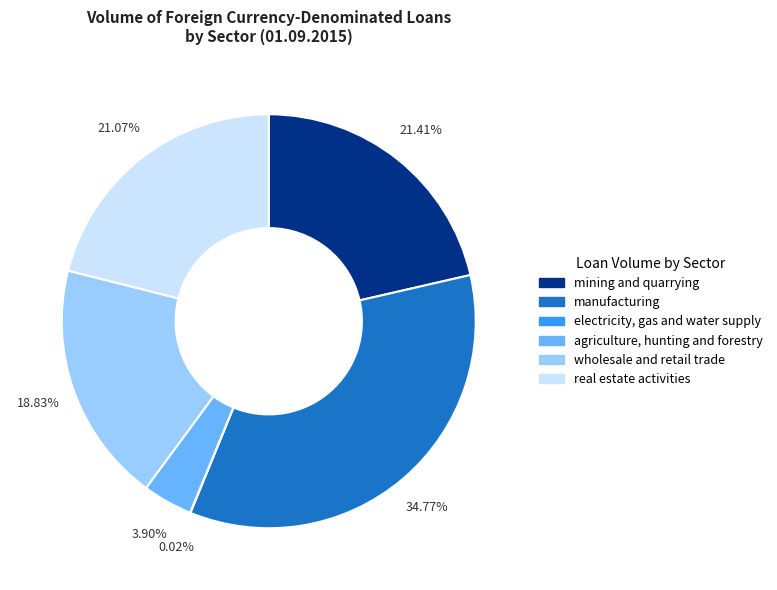

The agriculture, hunting and forestry slice represents 4% of the pie. True or false?

True